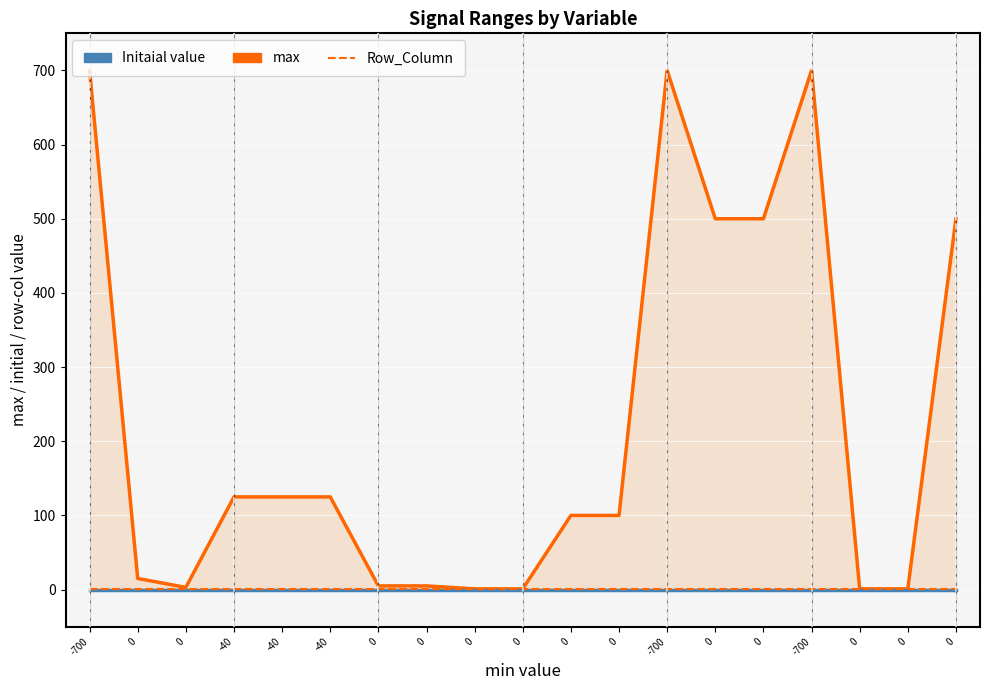

What is the lowest value of the max series?

1